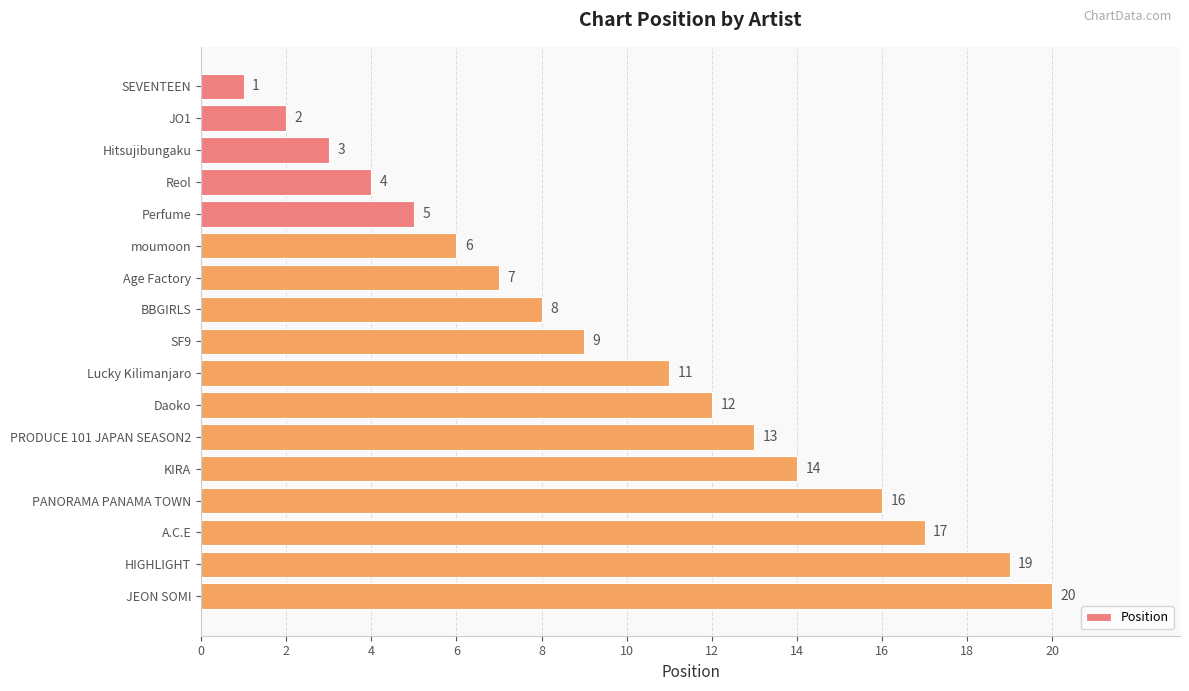

Which has a higher value, Reol or A.C.E?

A.C.E